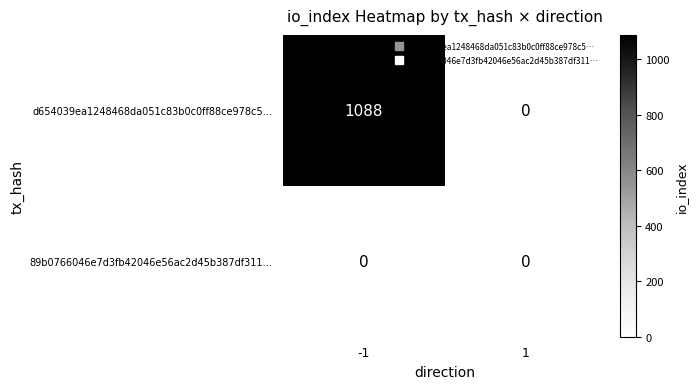

Reading left to right, transcribe all the data shown in this chart.

d654039ea1248468da051c83b0c0ff88ce978c5…: -1=1088	1=0
89b0766046e7d3fb42046e56ac2d45b387df311…: -1=0	1=0